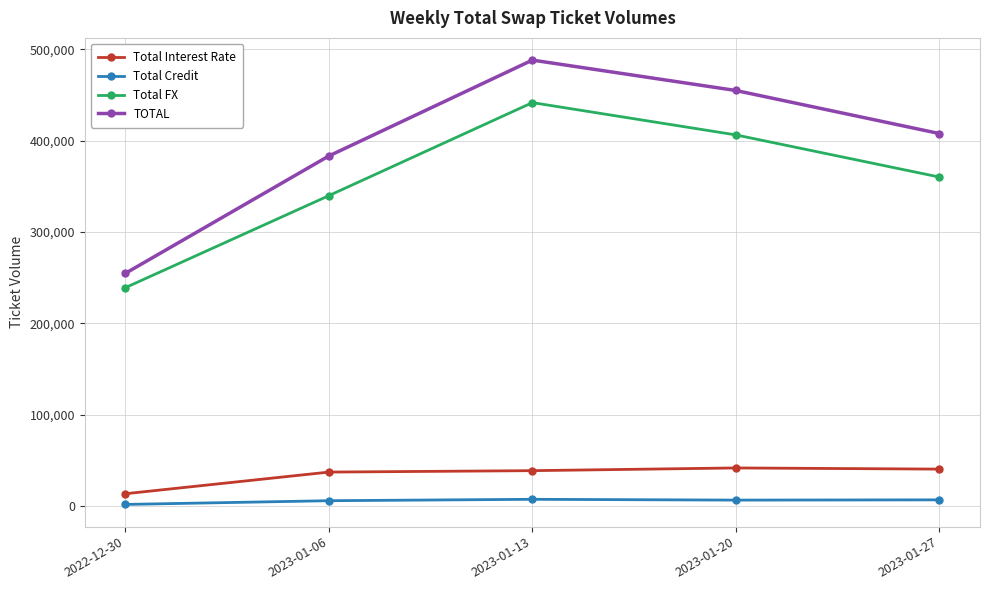

What is the smallest value displayed?

1975